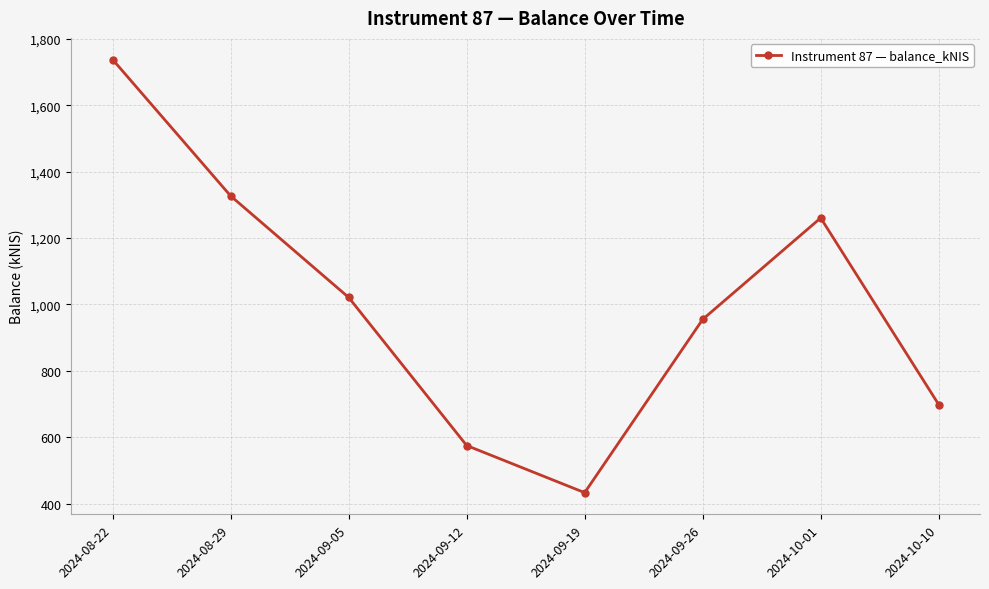

What is the ratio of the value at 2024-09-12 to the value at 2024-09-19?

1.3